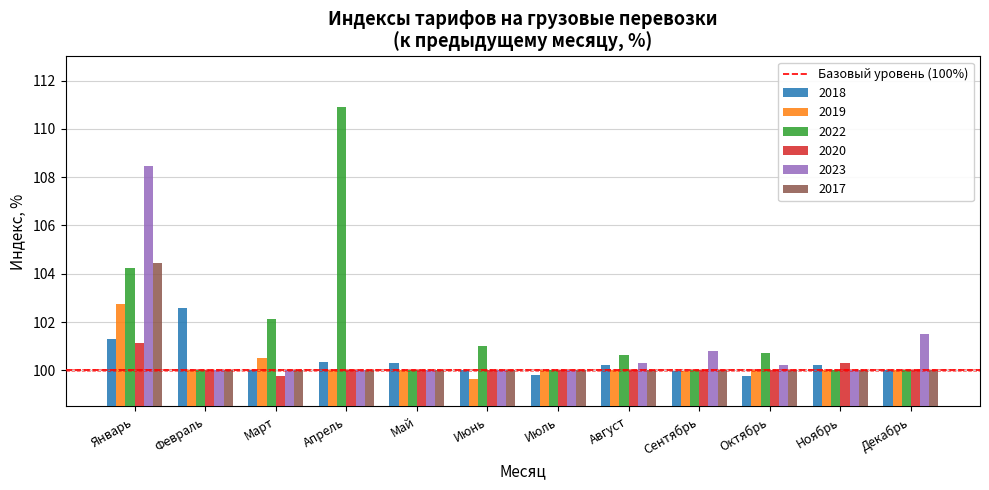

How many bars are there in each group?

6